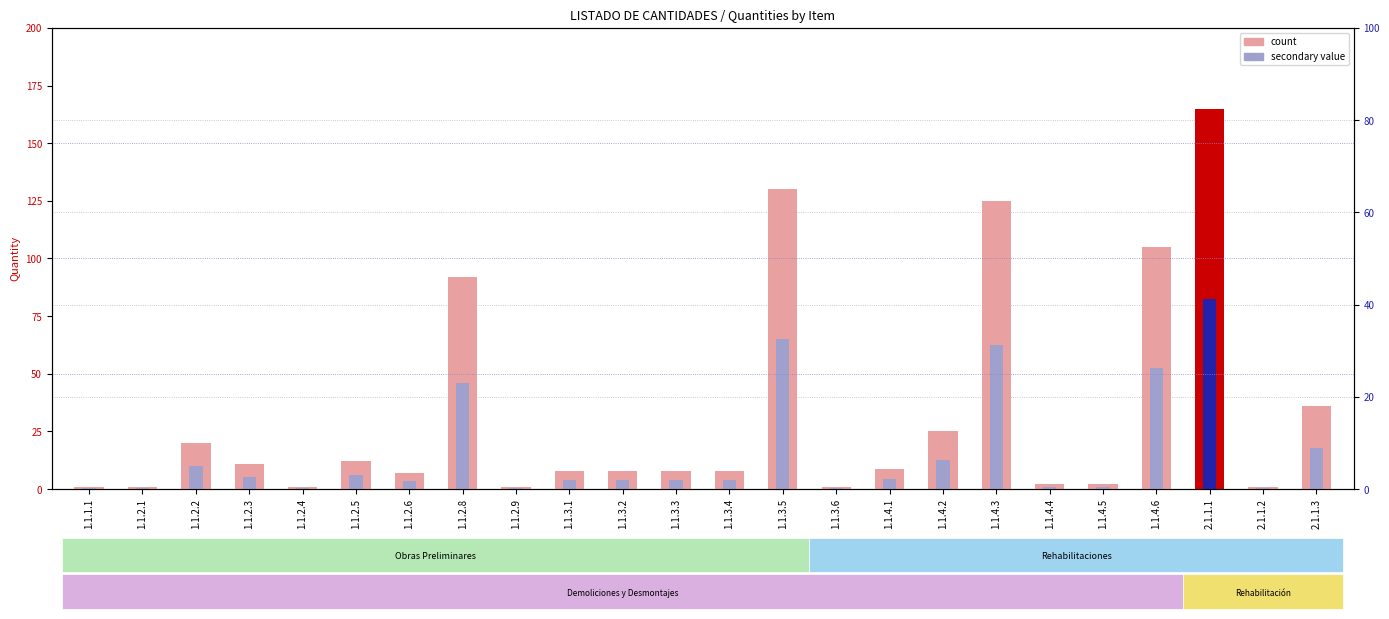

Rank the series at 1.1.2.5 from lowest to highest value.

secondary value, count